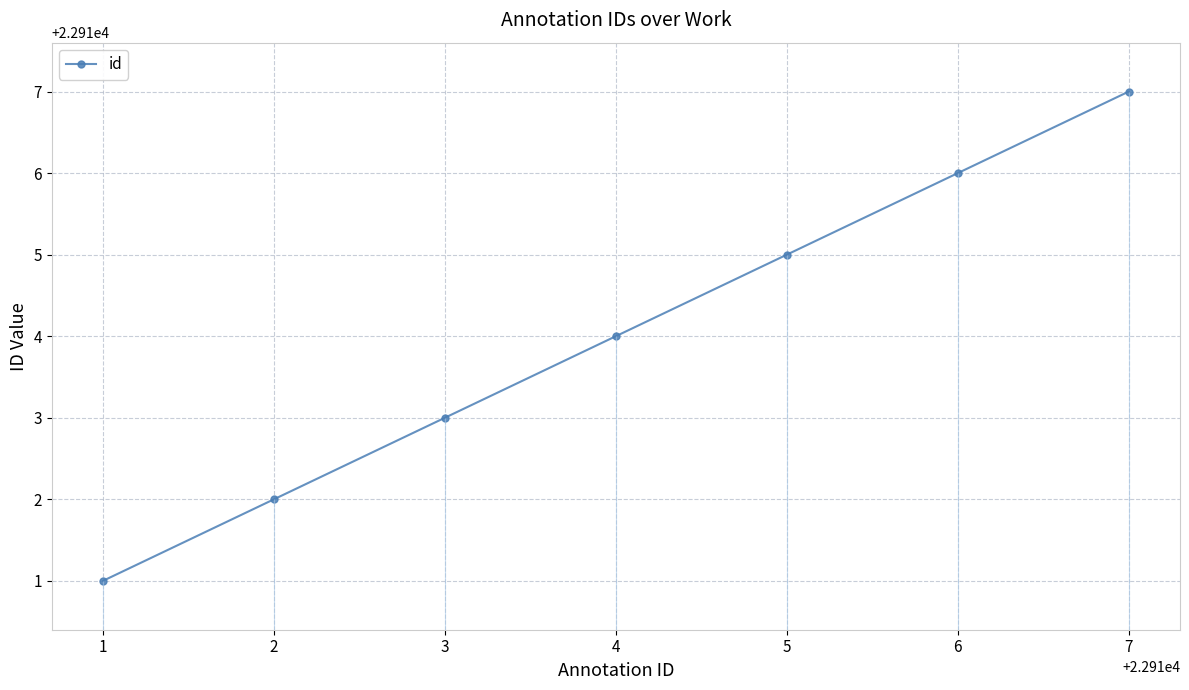

What is the value of the 3rd point from the left?

22913